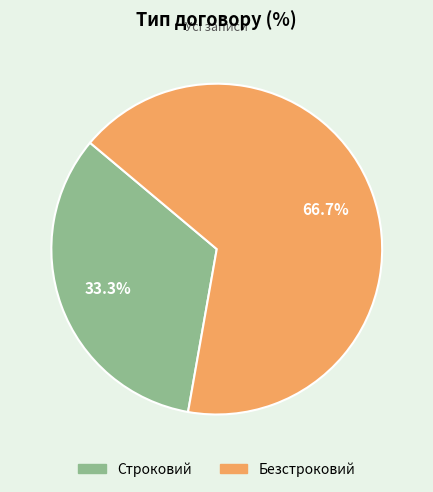

What percentage is the Строковий slice, to the nearest percent?

33%